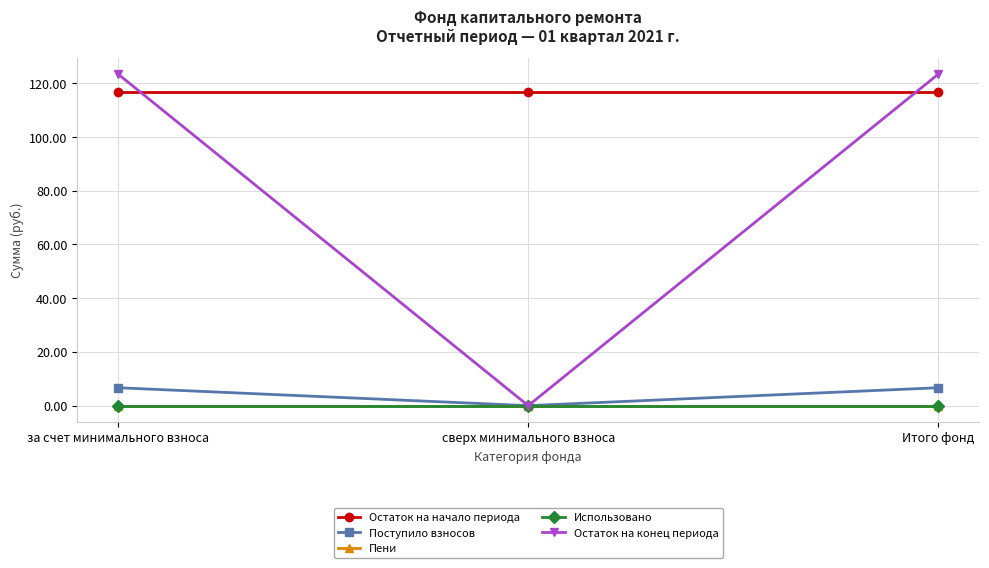

At which category is the sum across all series the highest?

за счет минимального взноса